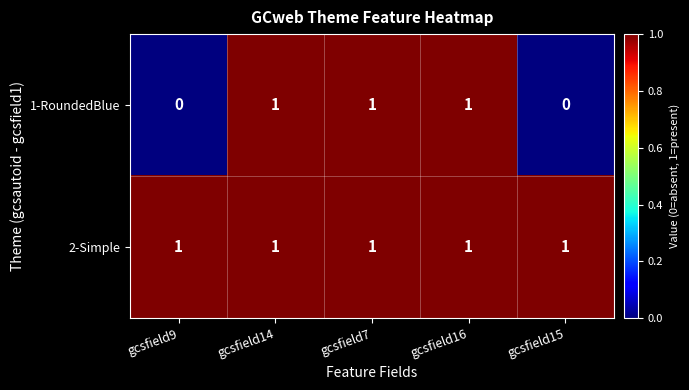

How many distinct data groups are displayed?

2